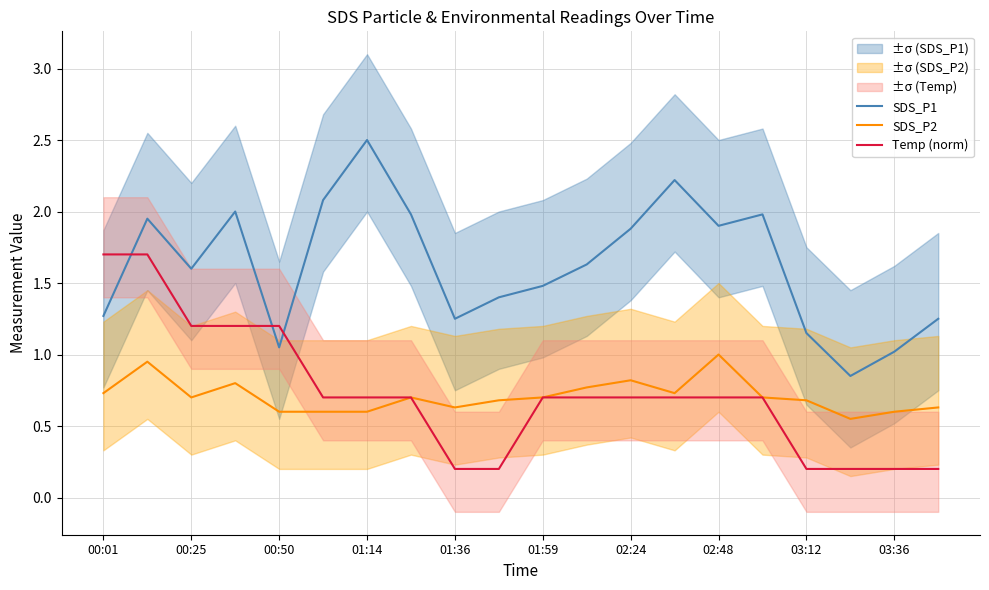

True or false: SDS_P1 and Temp (norm) intersect in this chart.

True